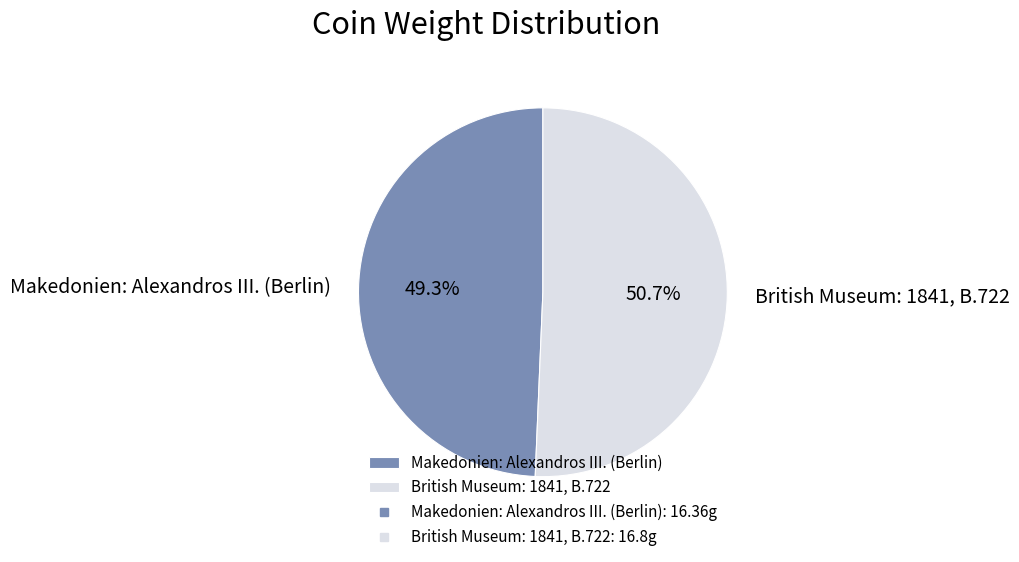

Is the sum of British Museum: 1841, B.722 and Makedonien: Alexandros III. (Berlin) greater than half?

Yes